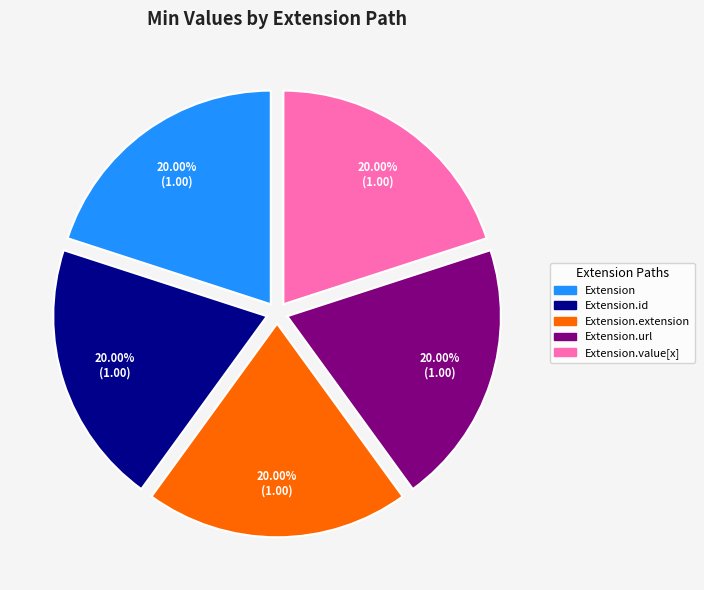

Does any single category account for the majority?

No